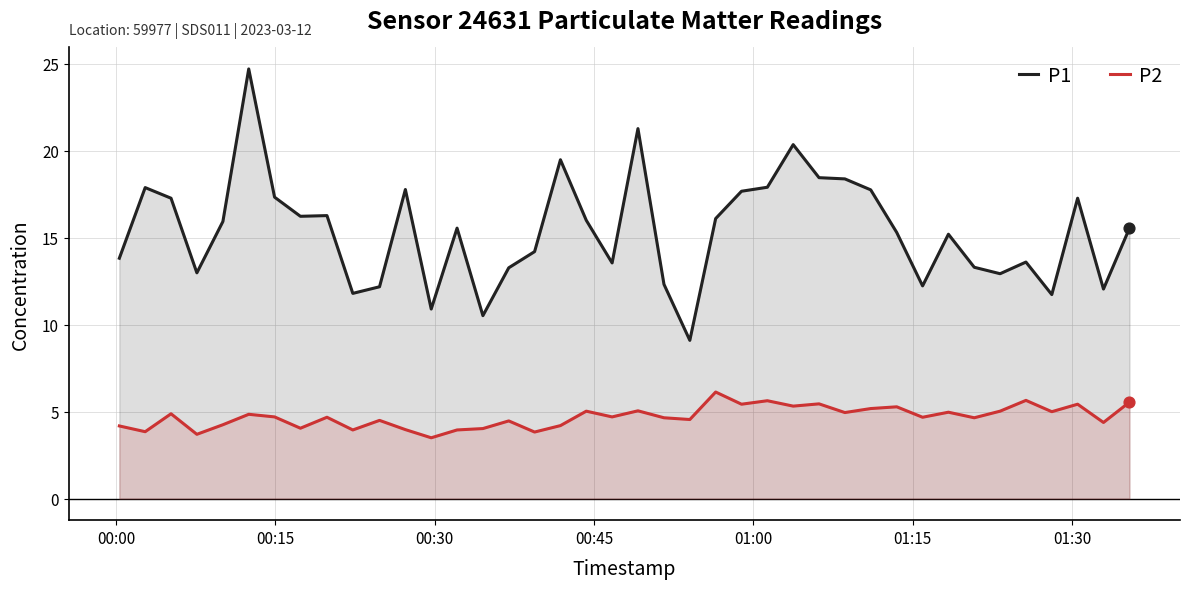

Which series has the largest total across all categories?

P1